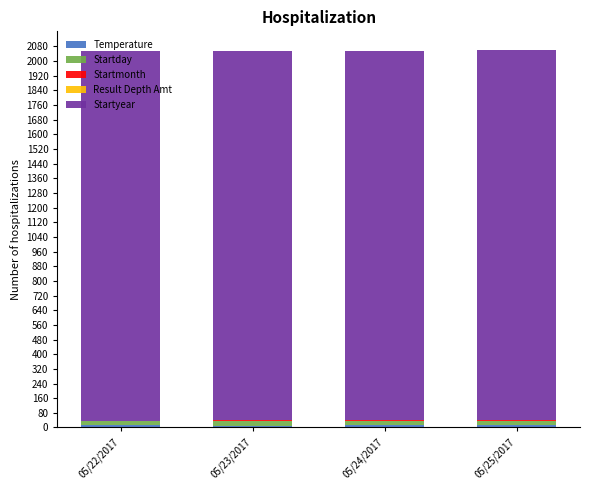

Which series has the largest total across all categories?

Startyear